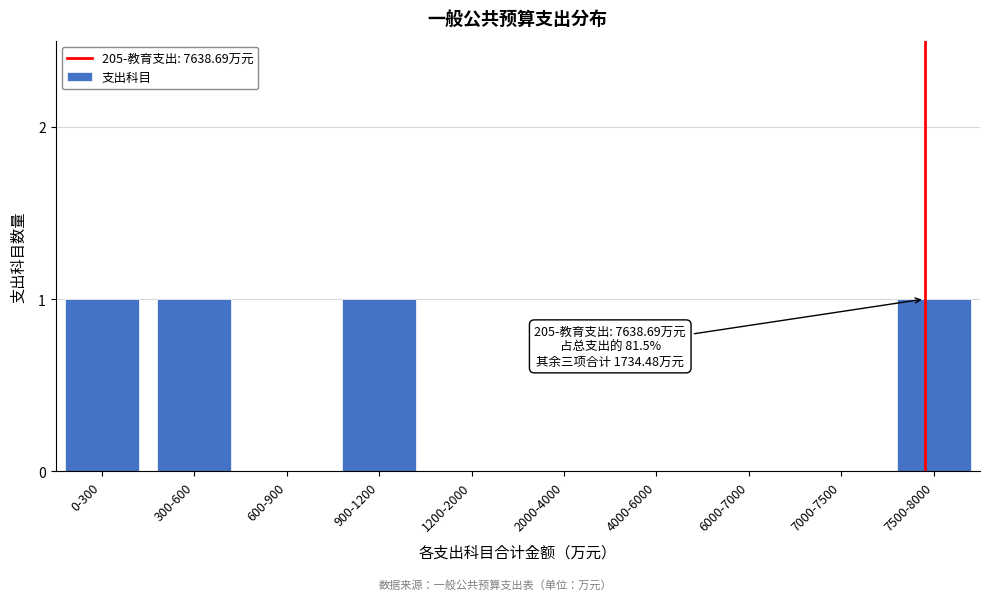

Reading right to left, list all the values displayed in this chart.

7500-8000=1	7000-7500=0	6000-7000=0	4000-6000=0	2000-4000=0	1200-2000=0	900-1200=1	600-900=0	300-600=1	0-300=1